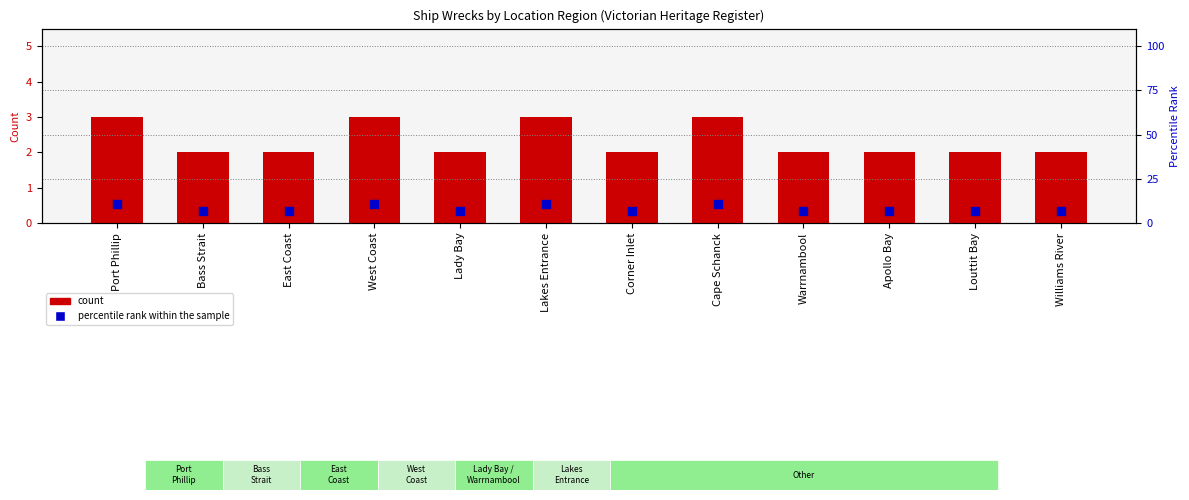

Which series contains the lowest Y value?

count